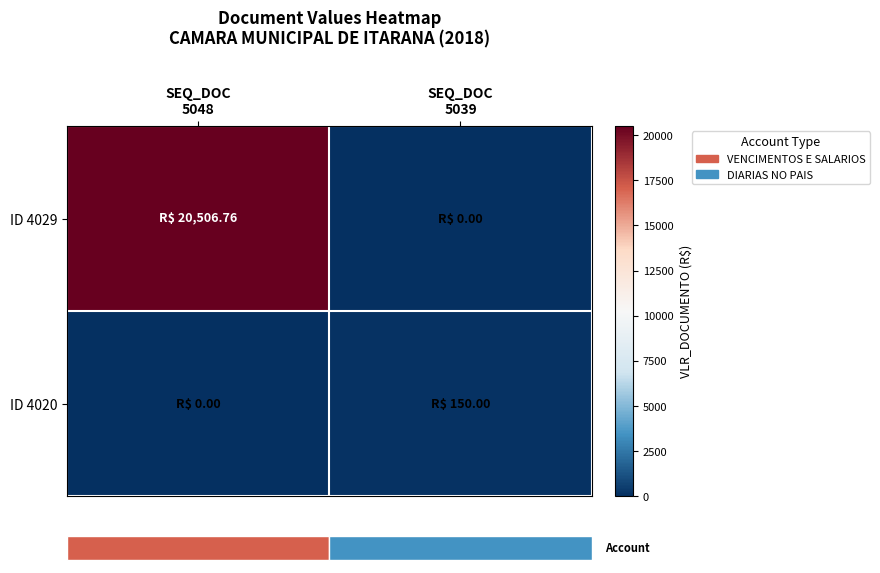

Which series has the largest range (max minus min)?

row_0